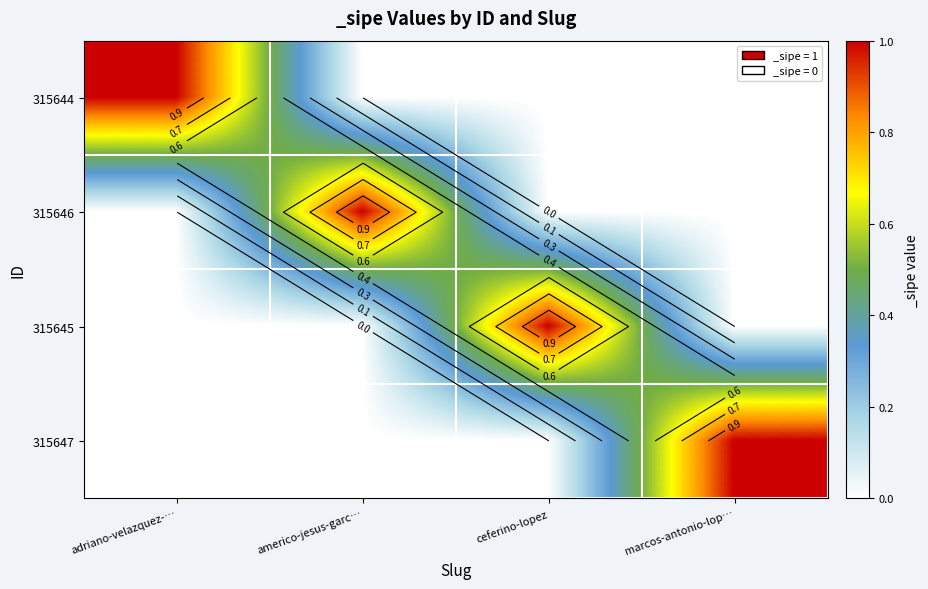

Which label corresponds to the largest value in the chart?

adriano-velazquez-…